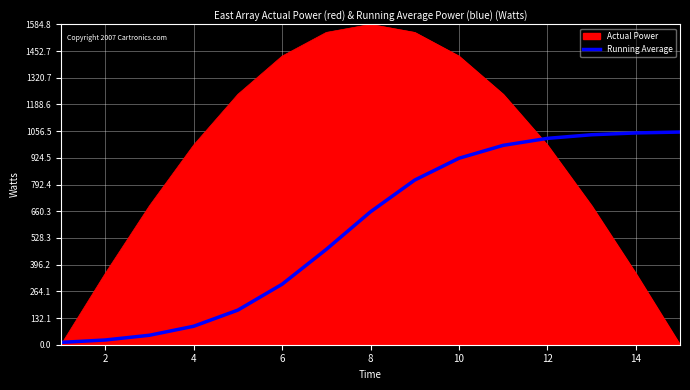

What is the maximum value shown in the chart?

1584.8